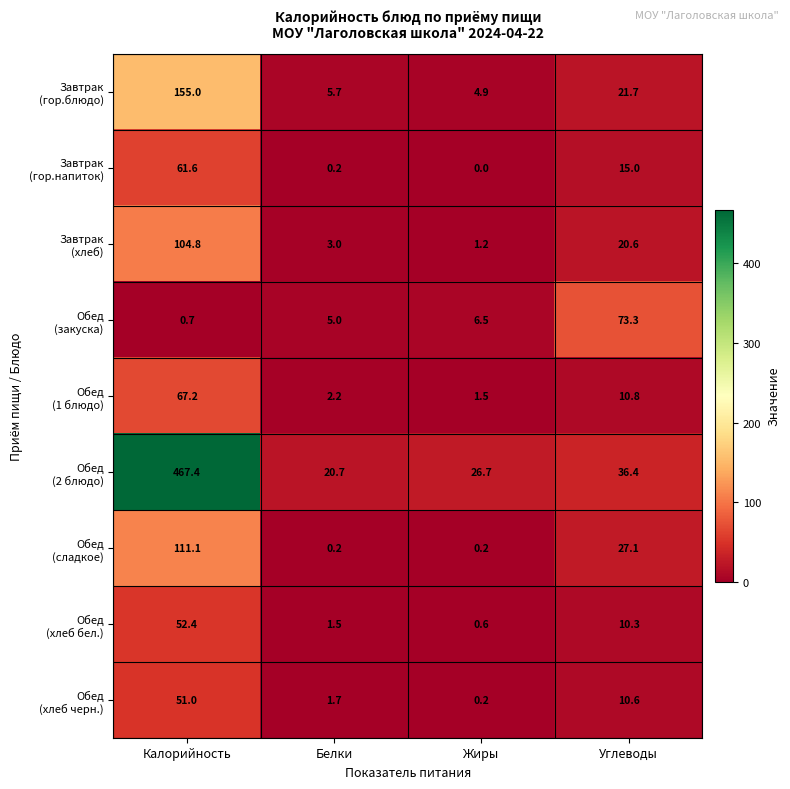

What is the spread (max minus min) of values at Калорийность?

466.7